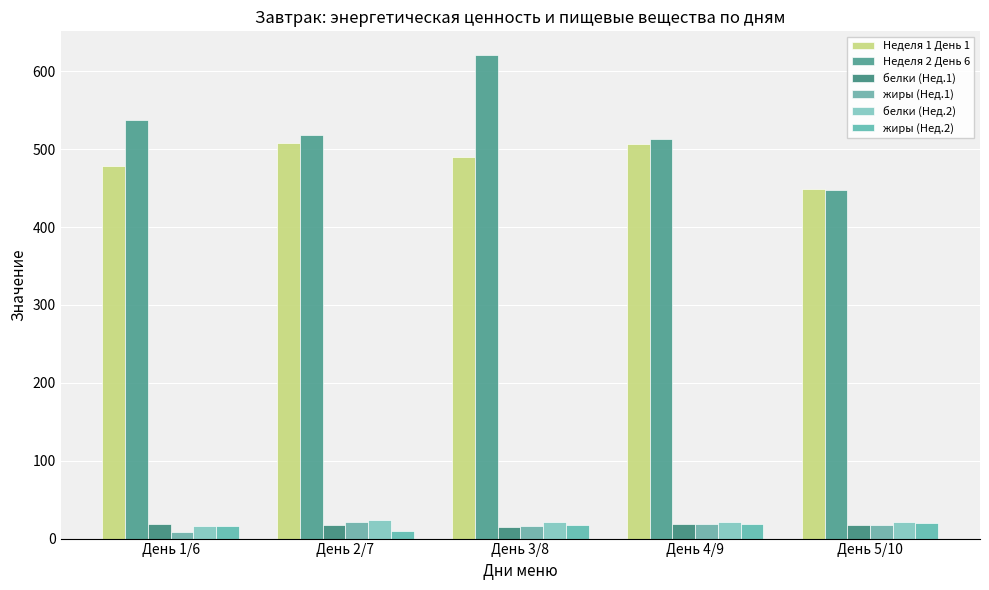

What is the label of the 3rd bar from the right?

День 3/8